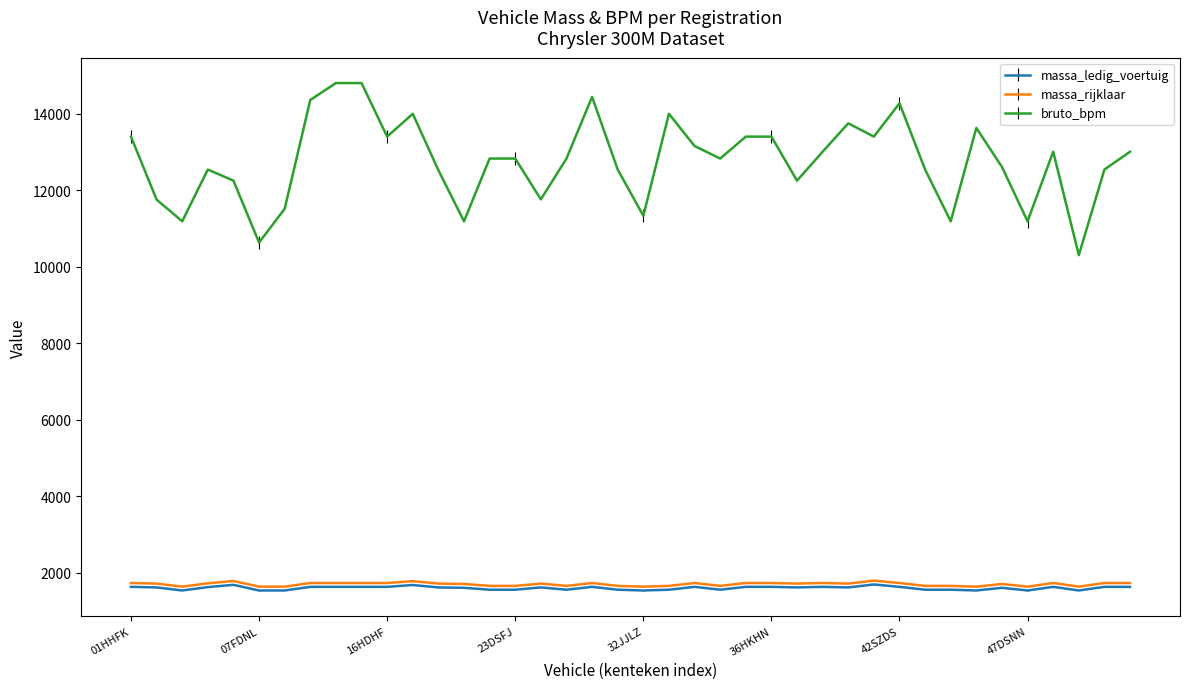

Which series has the widest spread of values?

bruto_bpm